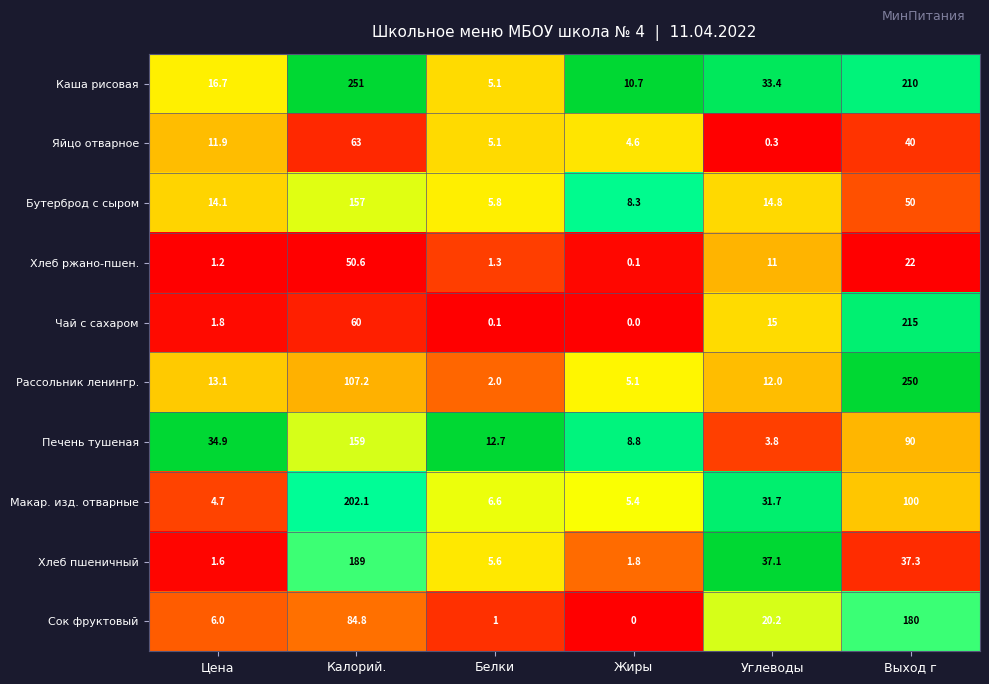

At Выход г, list the series in order from smallest to largest.

Хлеб ржано-пшен., Хлеб пшеничный, Яйцо отварное, Бутерброд с сыром, Печень тушеная, Макар. изд. отварные, Сок фруктовый, Каша рисовая, Чай с сахаром, Рассольник ленингр.